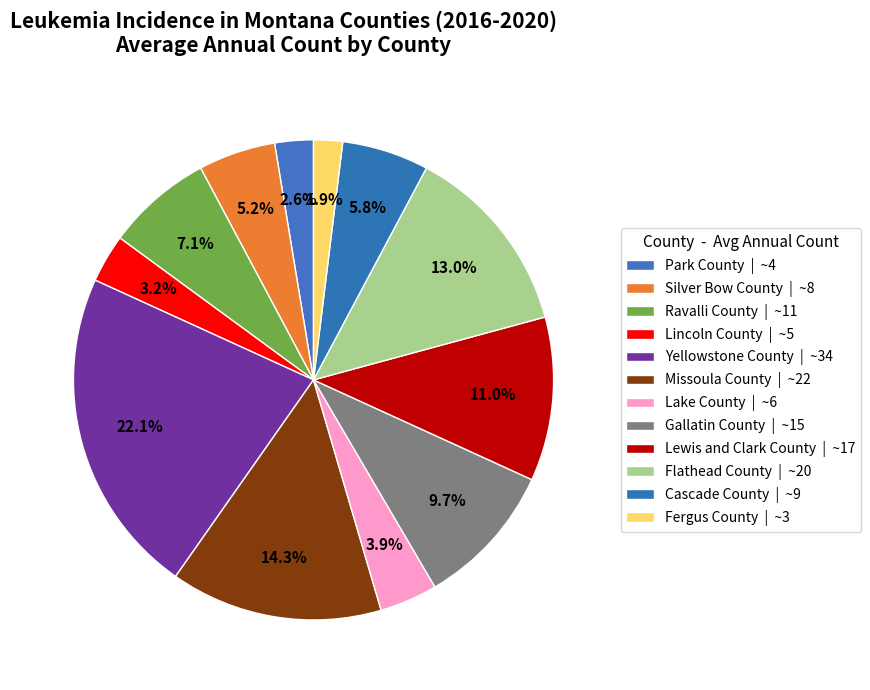

True or false: Lewis and Clark County accounts for 26% of the total.

False